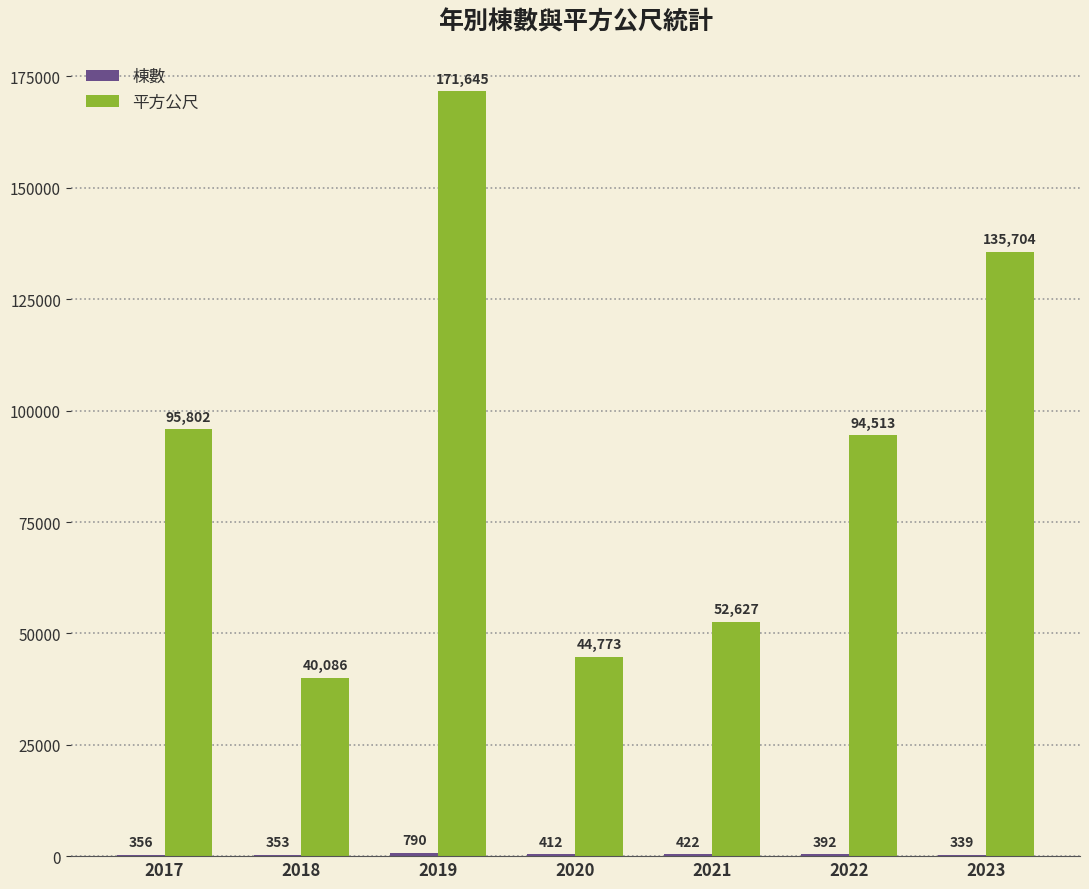

At which label does 平方公尺 first exceed 94513?

2017